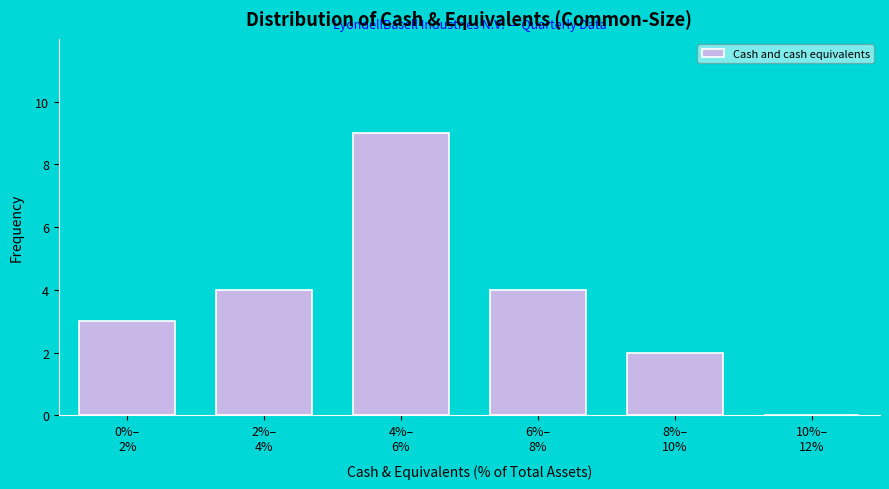

What is the greatest value displayed?

9